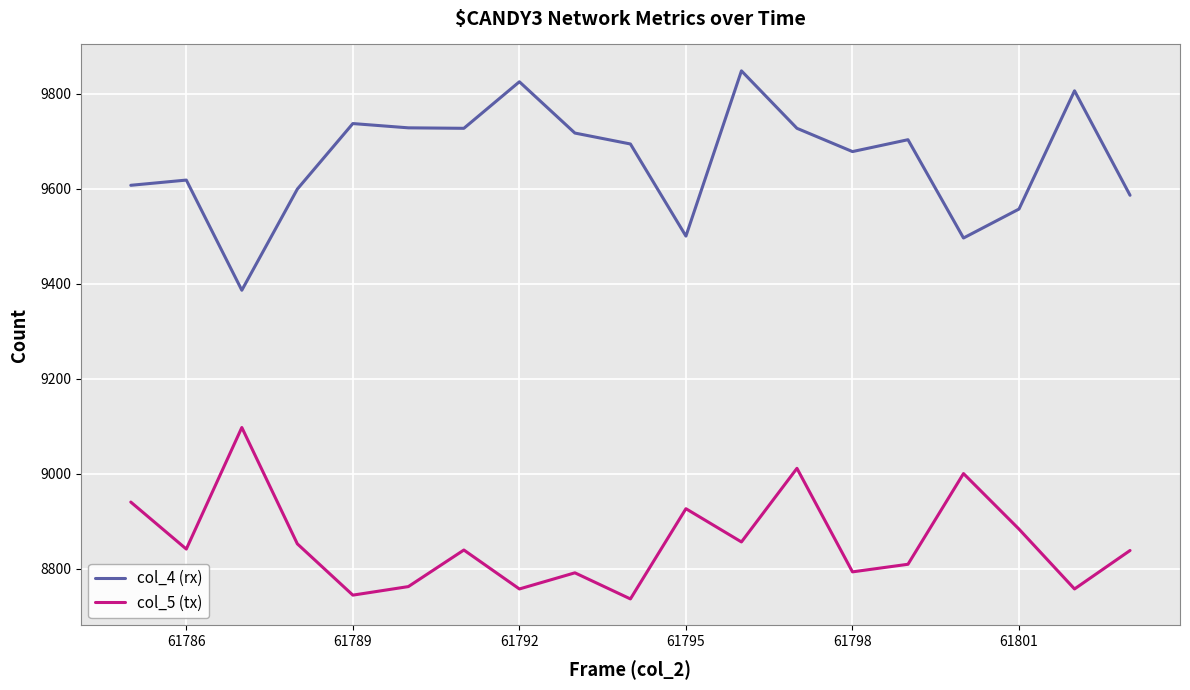

How many lines are shown in the chart?

2